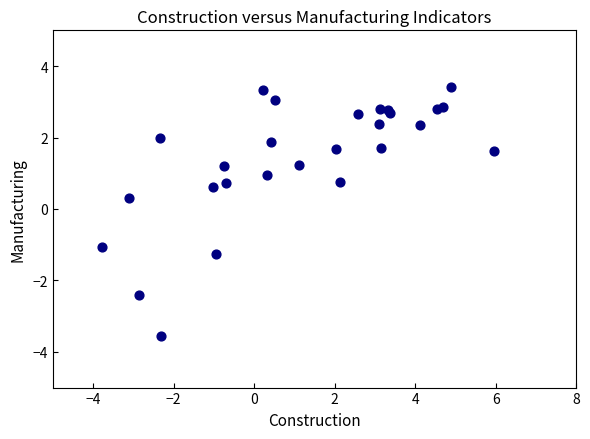

What Y value in the scatter plot is closest to 0?

0.3